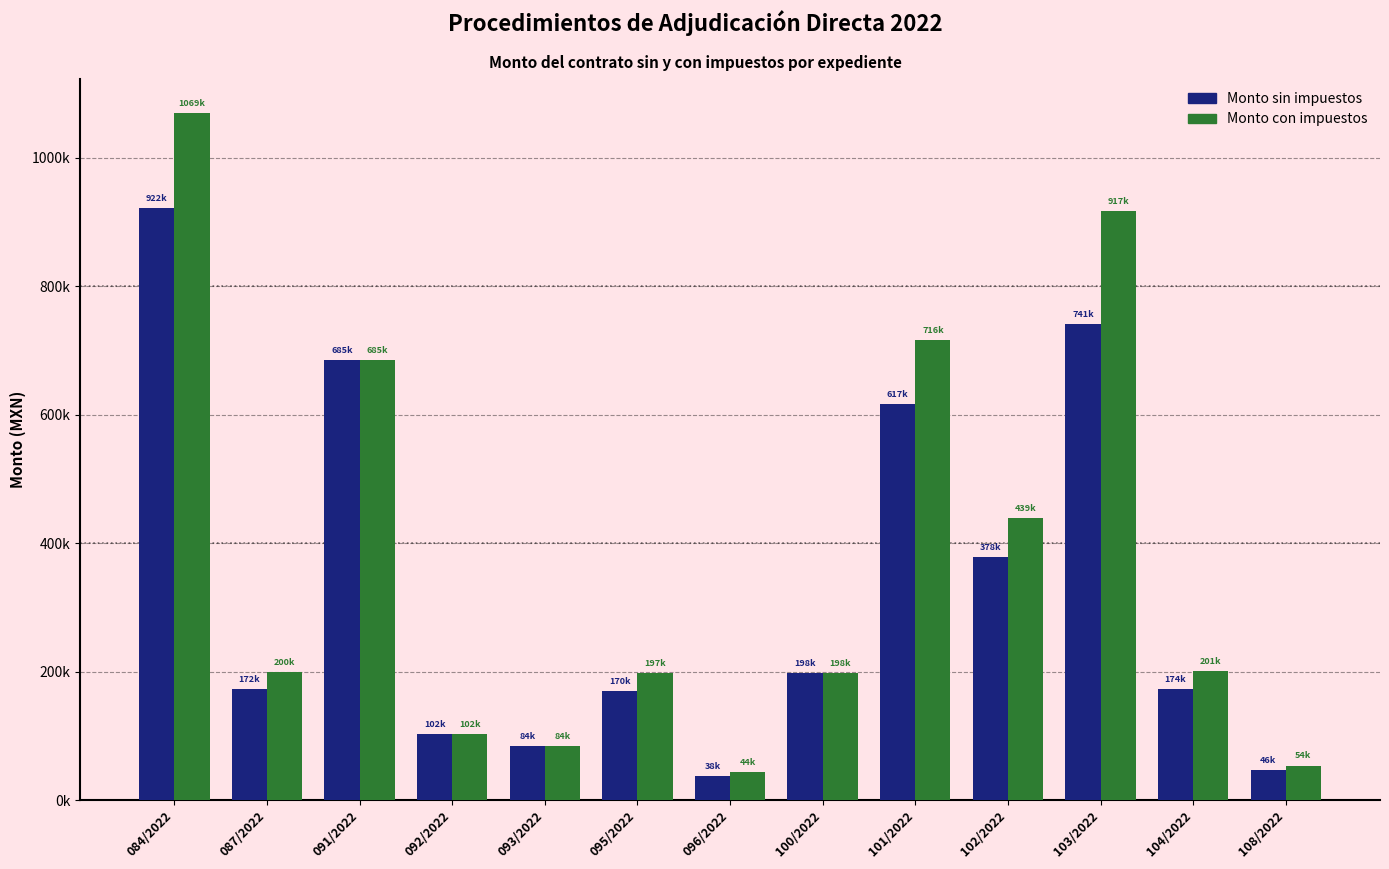

Reading right to left, what are all the values shown in this chart?

Monto sin impuestos: 108/2022=46500.0	104/2022=173550.0	103/2022=740832.9	102/2022=378449.1	101/2022=617000.0	100/2022=198000.0	096/2022=38000.0	095/2022=170172.2	093/2022=84100.0	092/2022=102300.0	091/2022=684900.0	087/2022=172327.6	084/2022=921500.0
Monto con impuestos: 108/2022=53940.0	104/2022=201318.0	103/2022=917366.2	102/2022=439001.0	101/2022=715720.0	100/2022=198000.0	096/2022=44080.0	095/2022=197399.8	093/2022=84100.0	092/2022=102300.0	091/2022=684900.0	087/2022=199900.0	084/2022=1068940.0